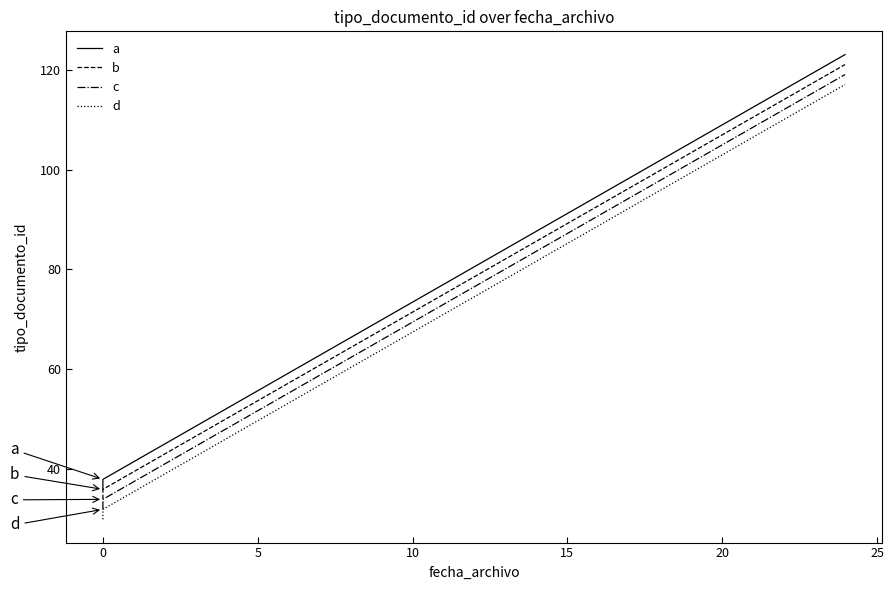

Rank the series at 0 from lowest to highest value.

d, c, b, a